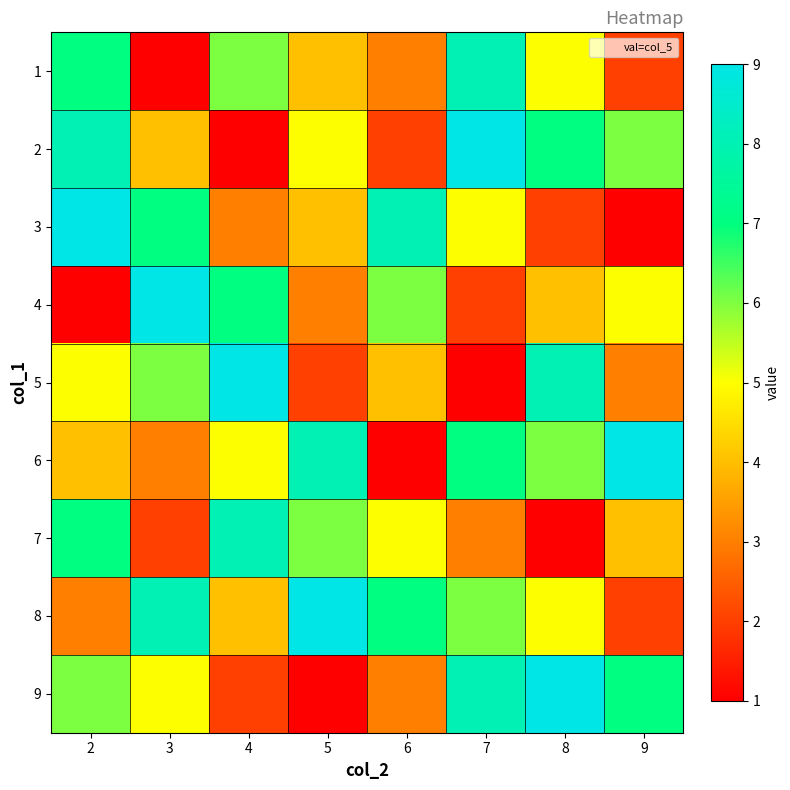

At how many categories does at least one series exceed 7?

8